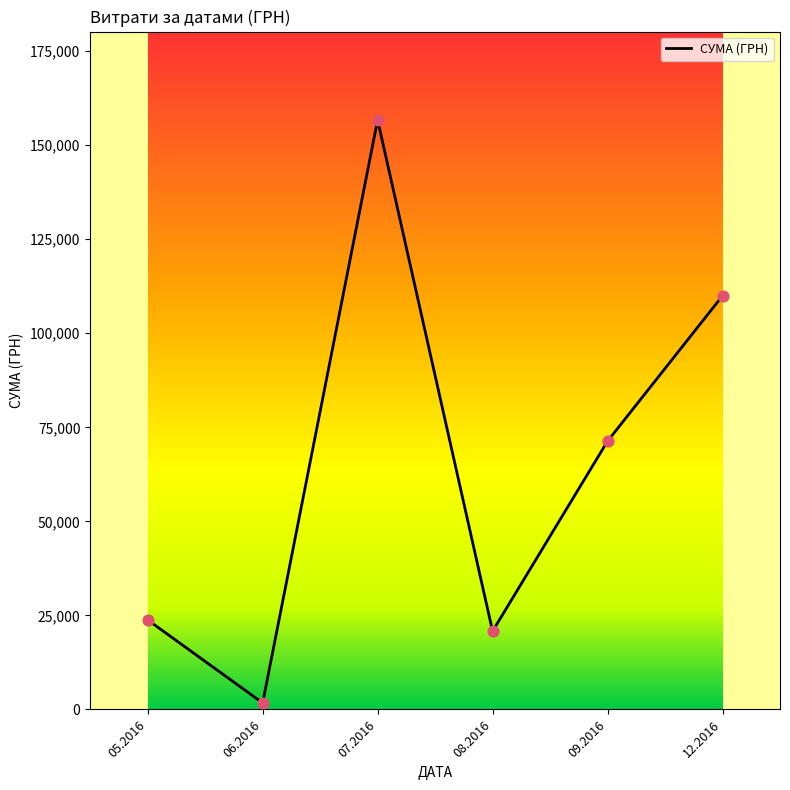

Between 07.2016 and 09.2016, which is larger?

07.2016